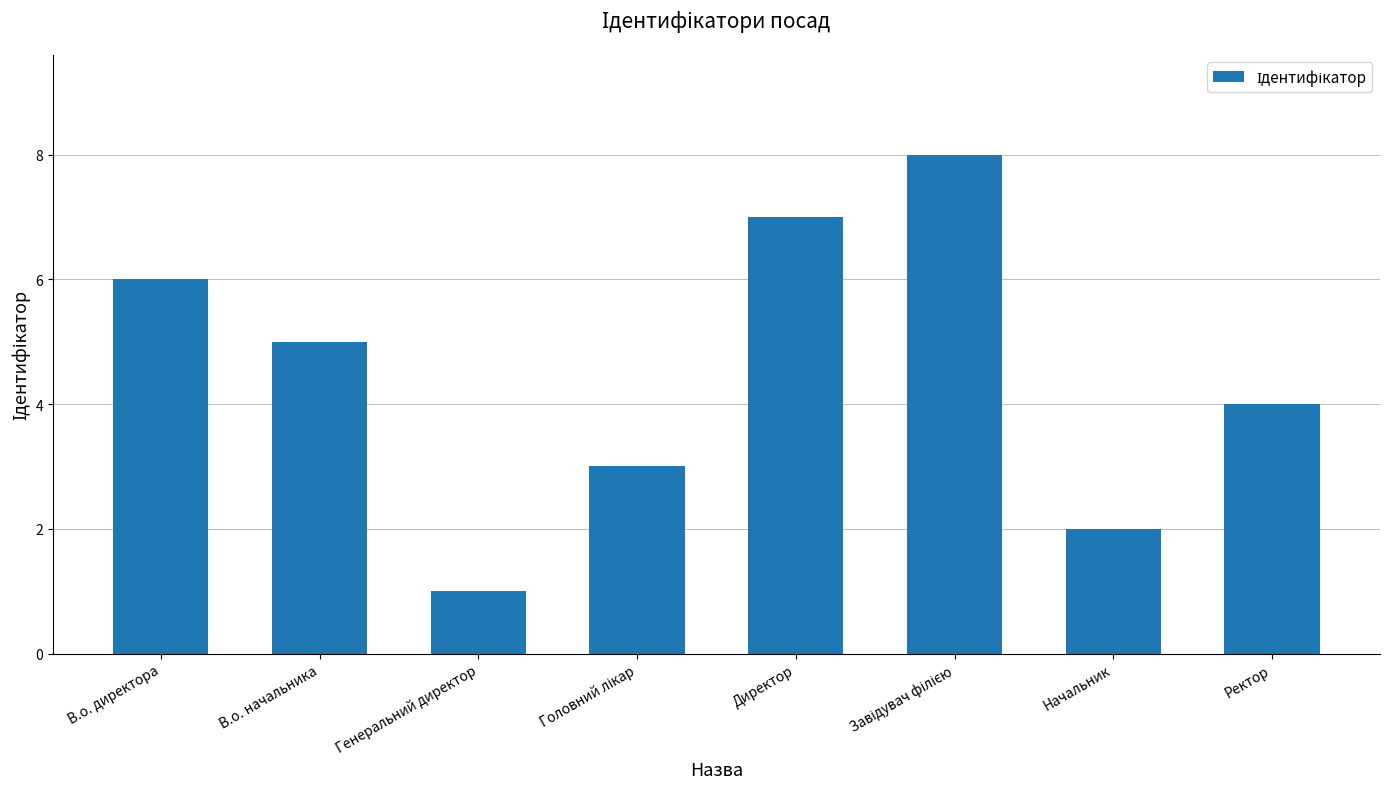

Between Начальник and Генеральний директор, which is larger?

Начальник